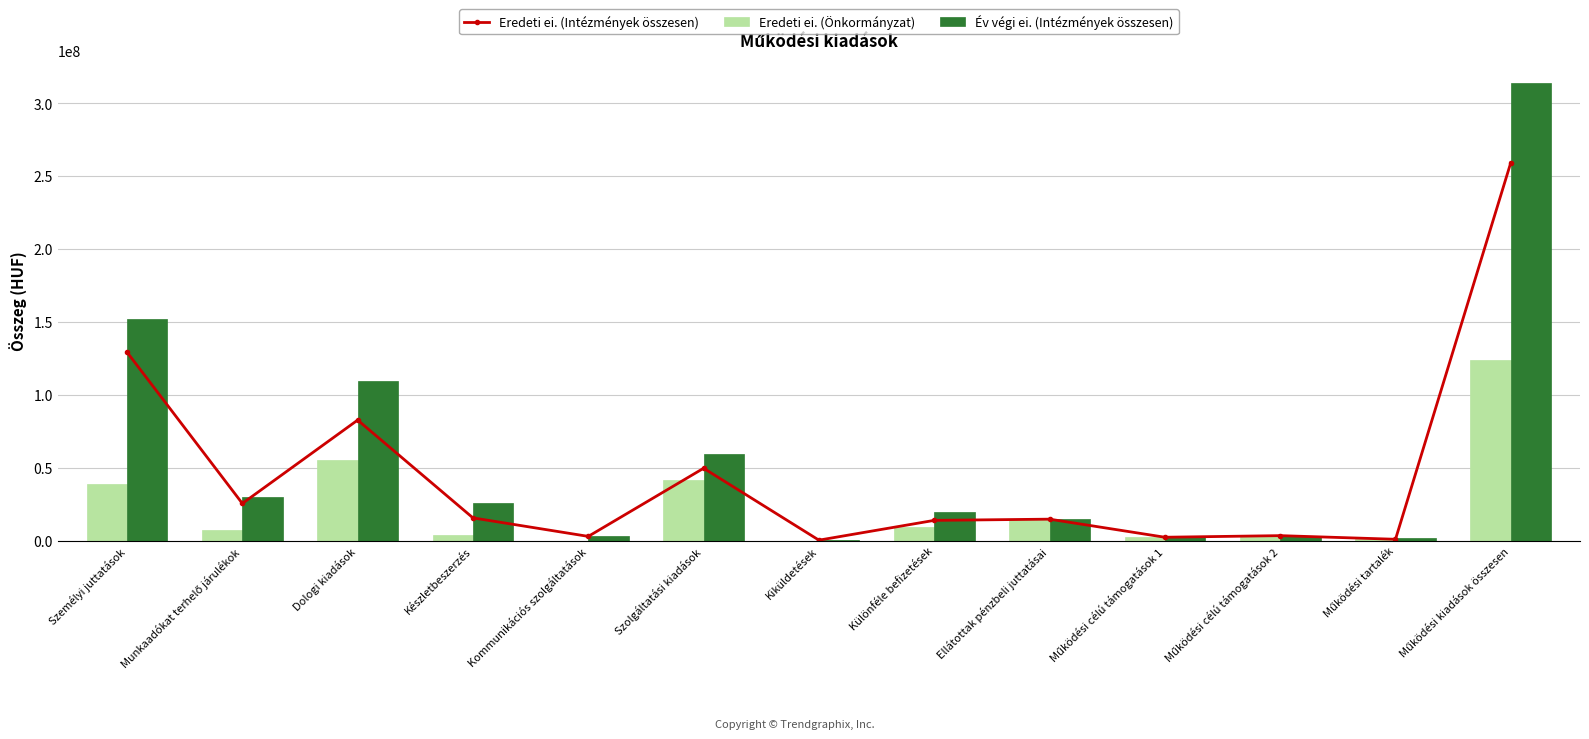

At which category is the sum across all series the highest?

Működési kiadások összesen